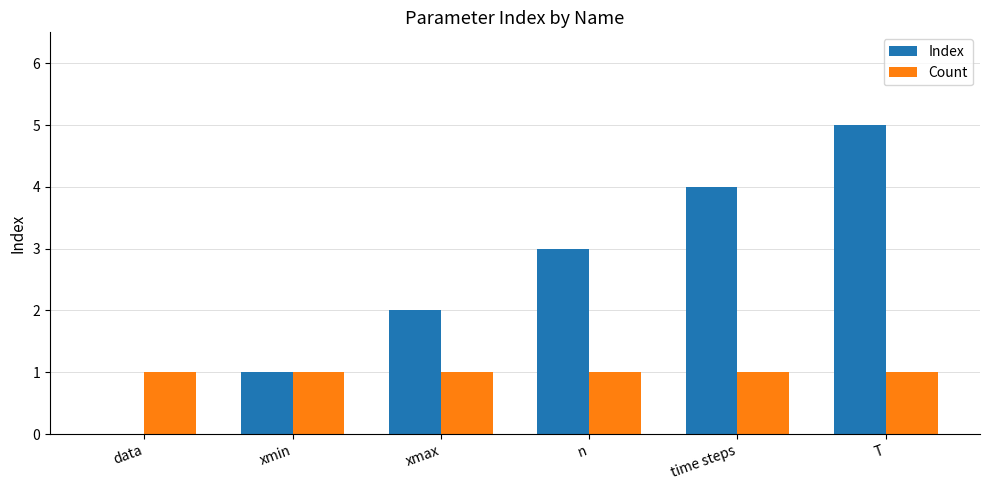

At which category does the chart reach its peak across all series?

T